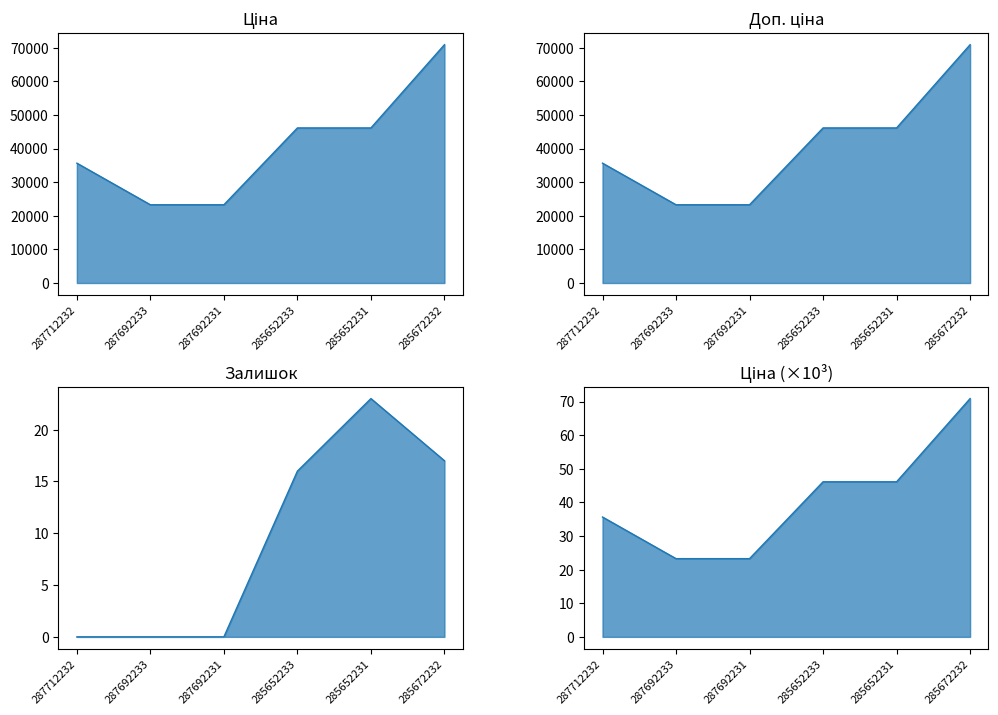

What is the sum of the Доп. ціна values at 287692233 and 287712232?

58937.6